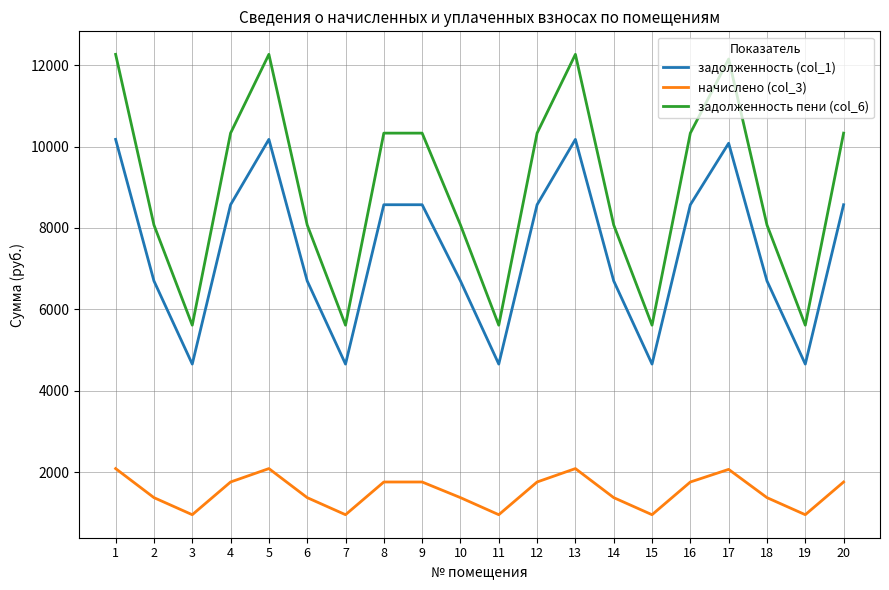

Where does the задолженность (col_1) series first go above 8569?

1